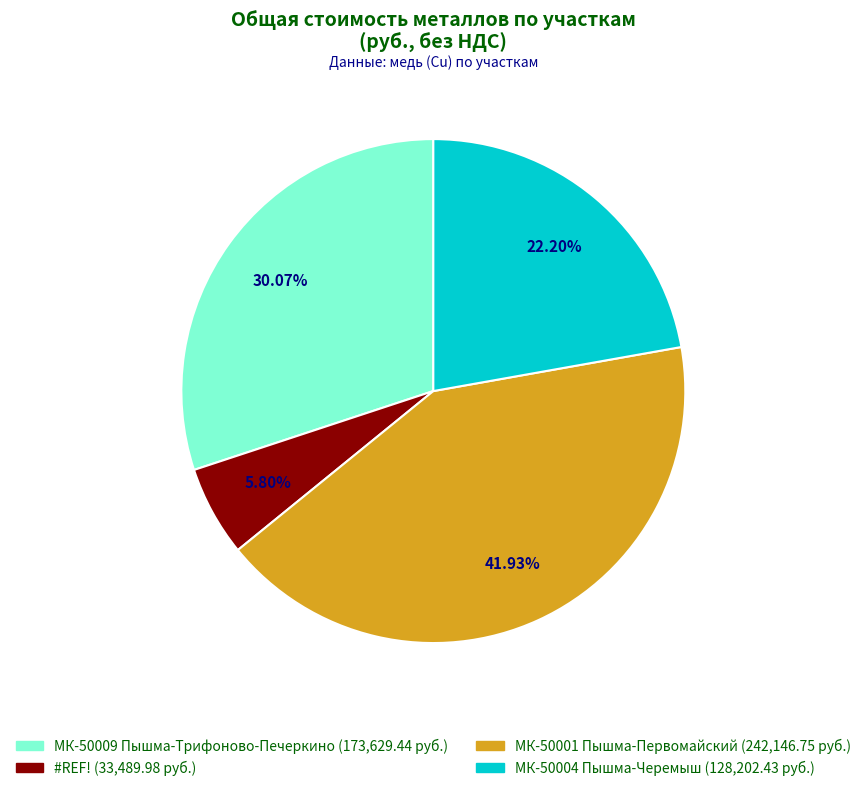

Does any single category account for the majority?

No